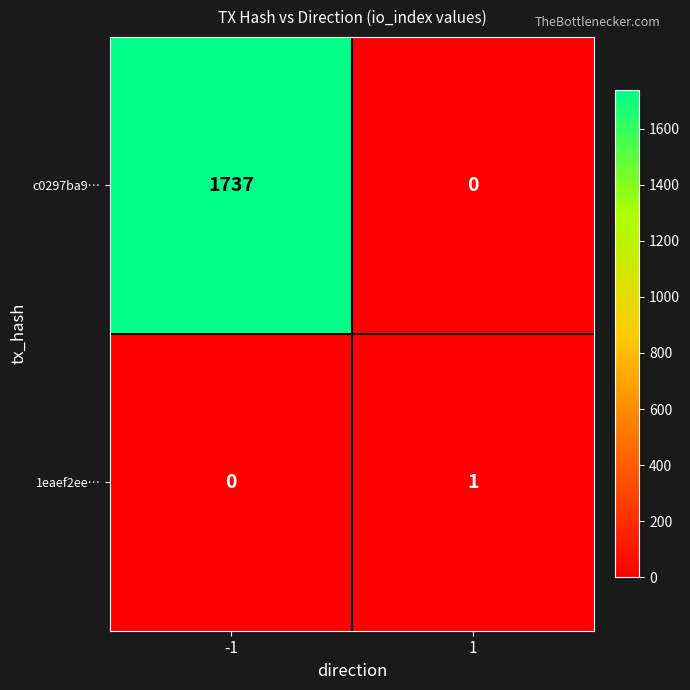

Which series has the widest spread of values?

c0297ba9…